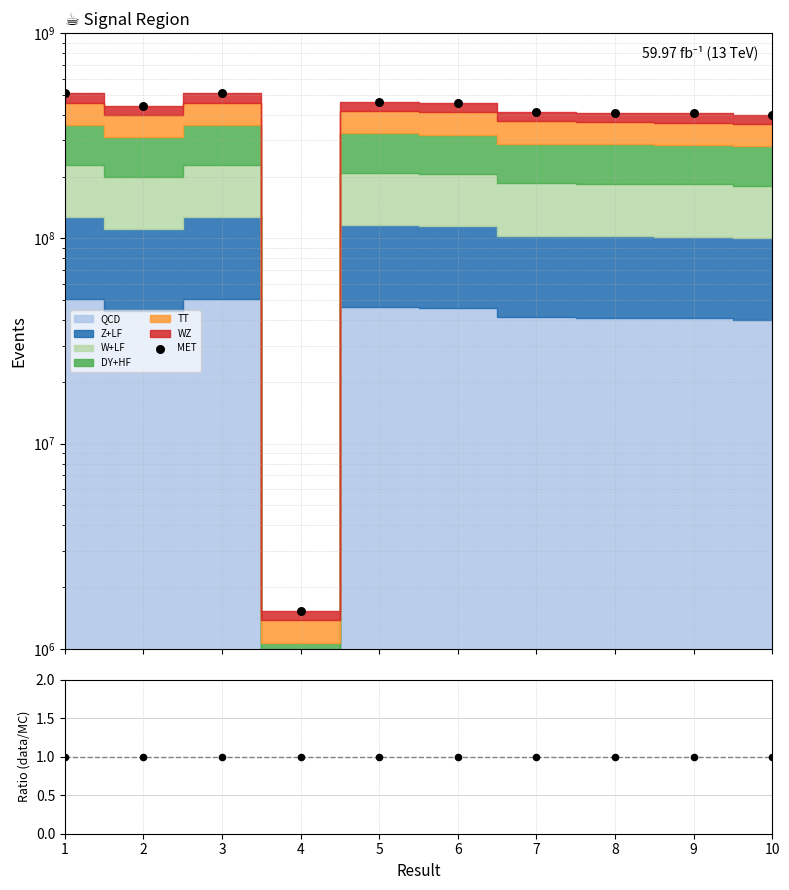

Is the value of MET at 5 greater than the value of Ratio at 10?

Yes